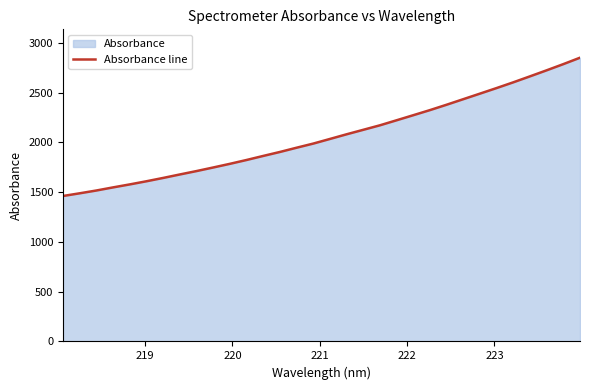

What is the maximum value shown in the chart?

2849.9